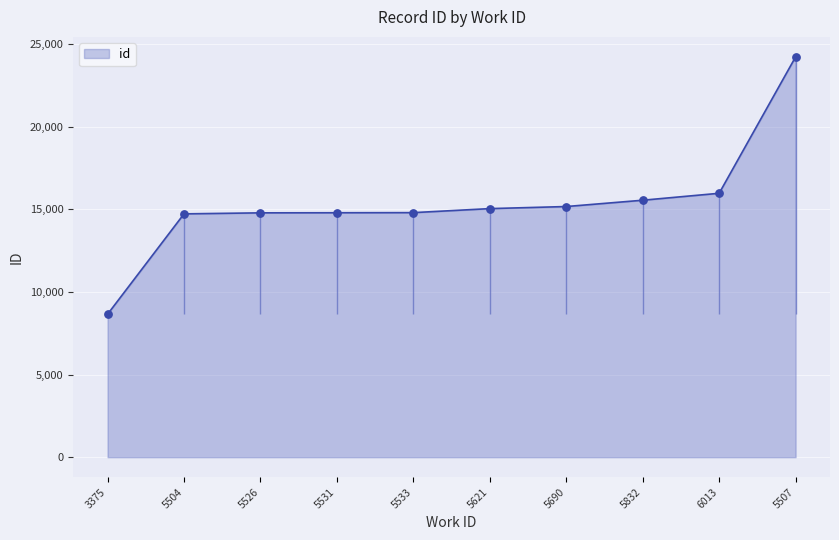

What is the ratio of the value at 5832 to the value at 5533?

1.1